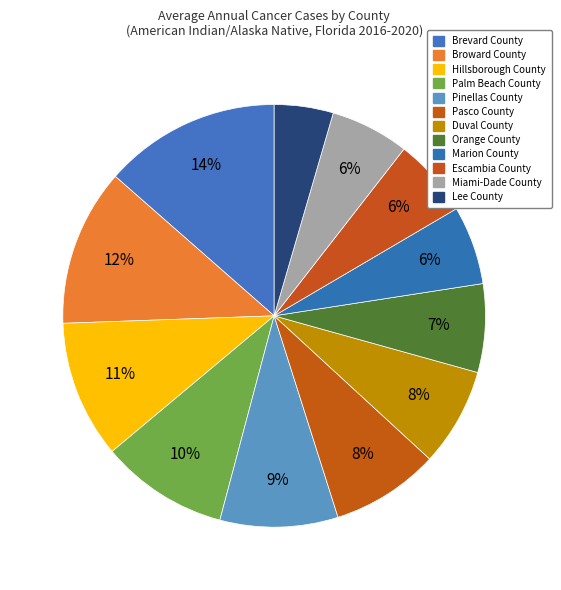

To the nearest percent, what portion does Brevard County represent?

14%